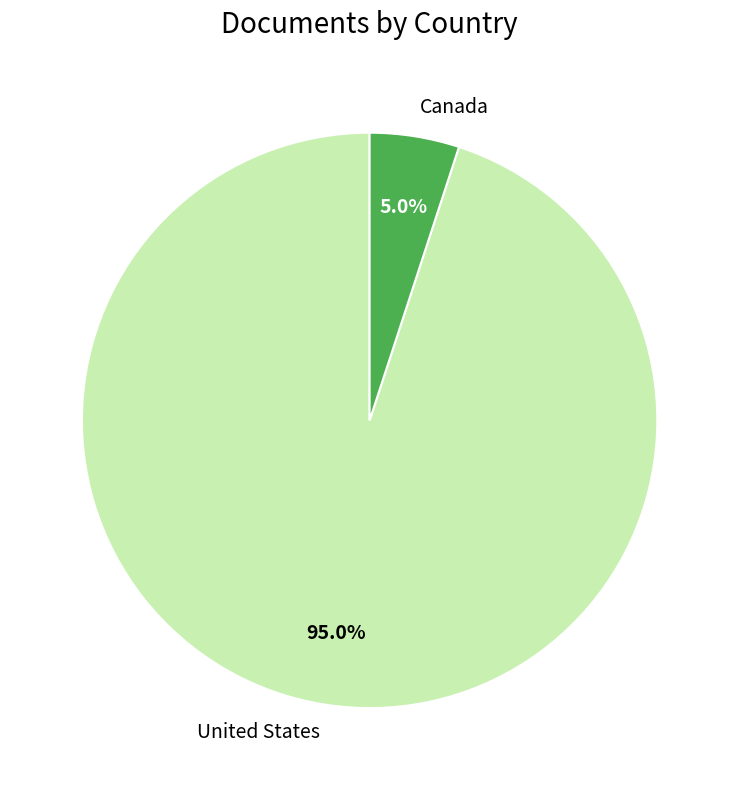

How many slices are in this pie chart?

2